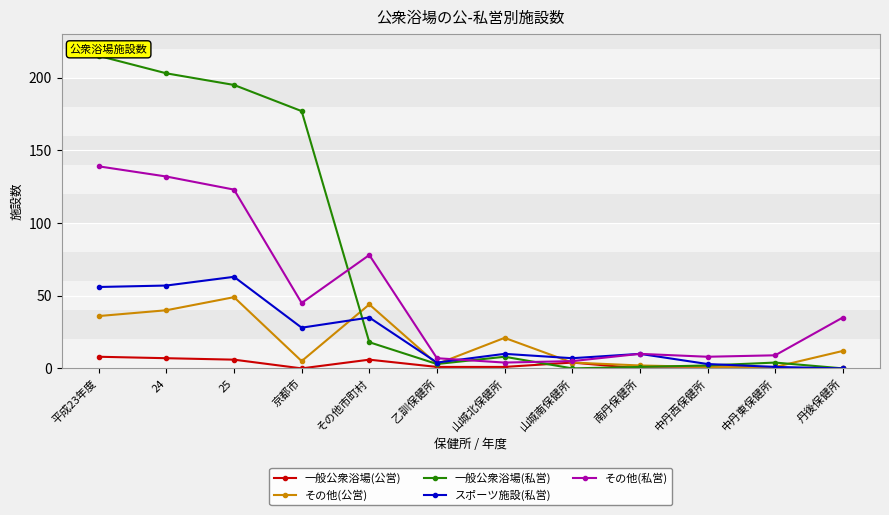

At which category does その他(私営) reach its first local peak?

その他市町村